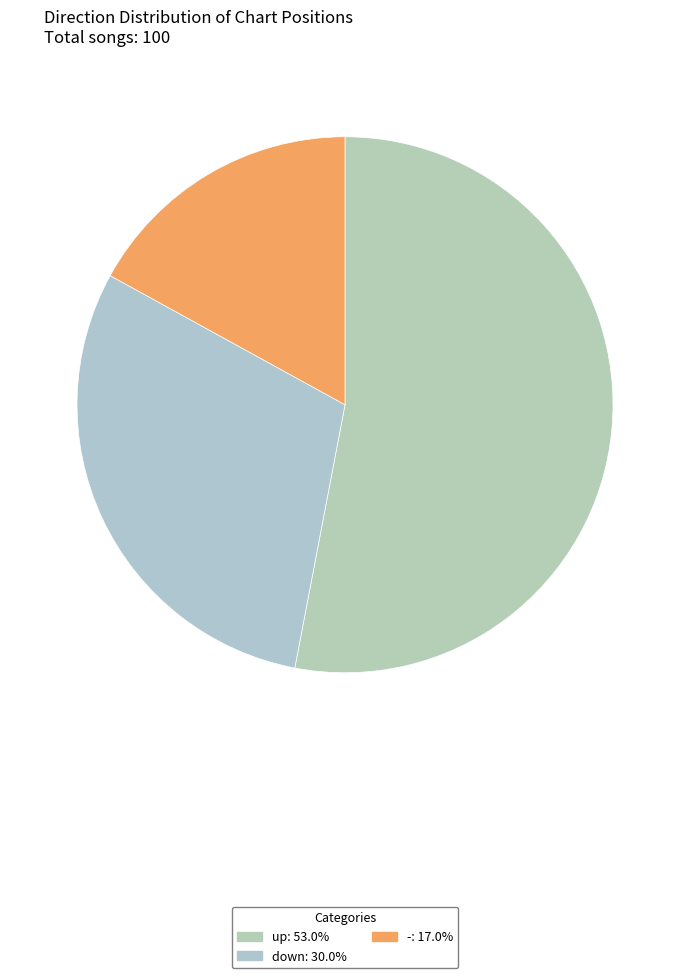

What is the change in value from up to -?

-36